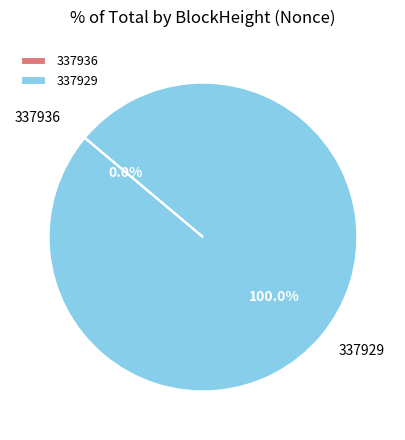

Which slice is the largest?

337929